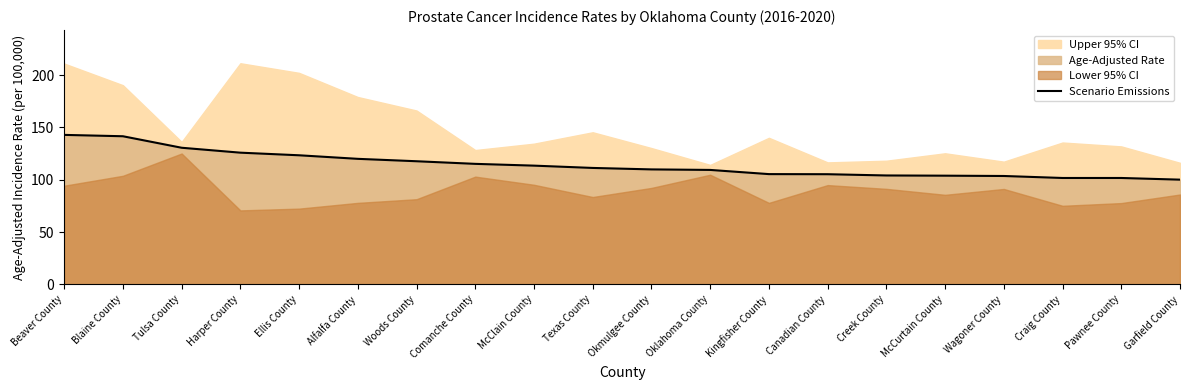

What value does the data have at Kingfisher County?

105.4